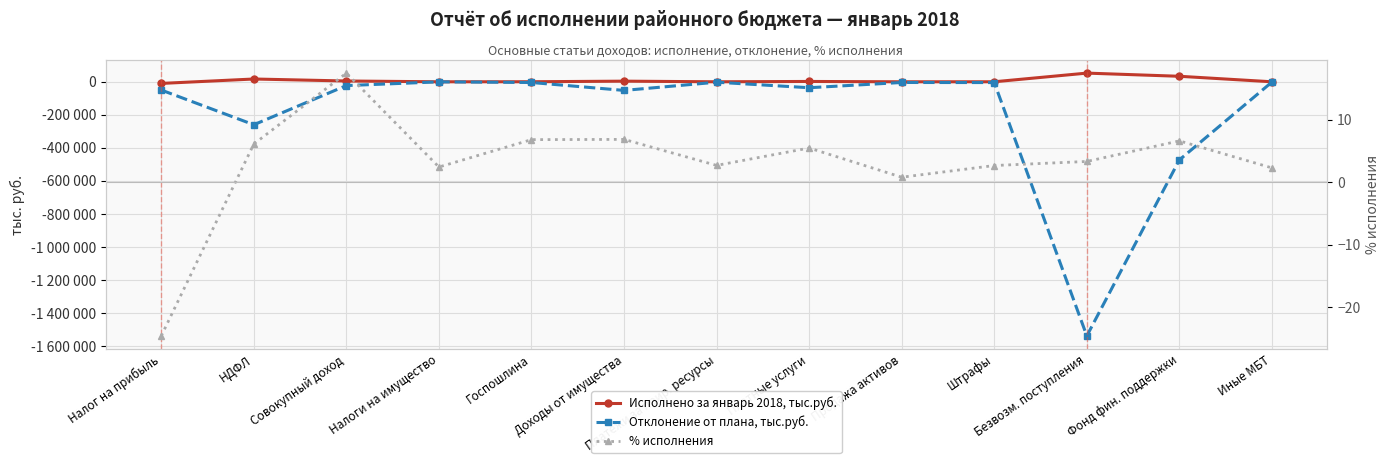

What is the maximum value shown in the chart?

52561.0